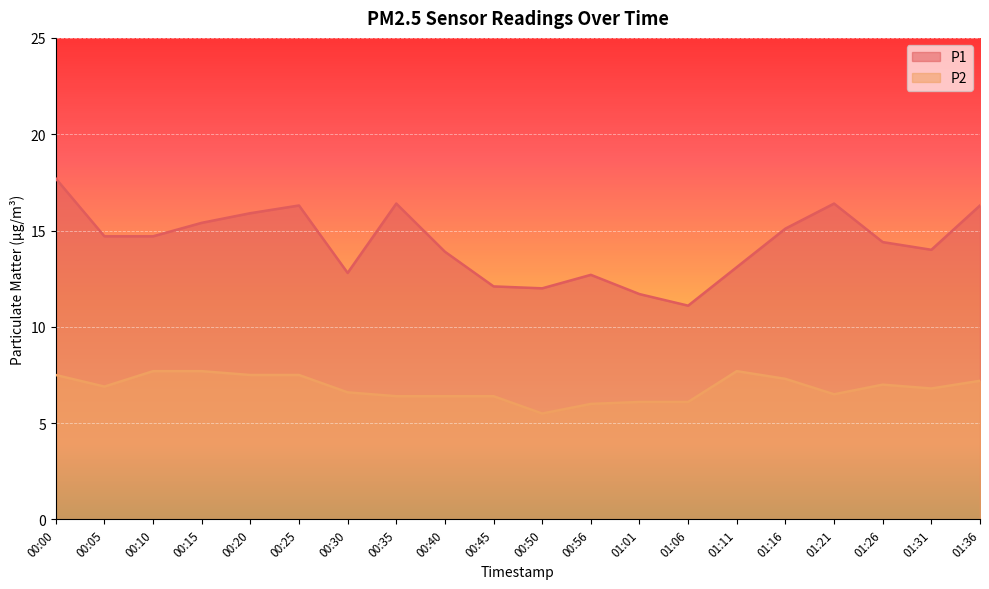

What are all the series names shown in the legend?

P1, P2